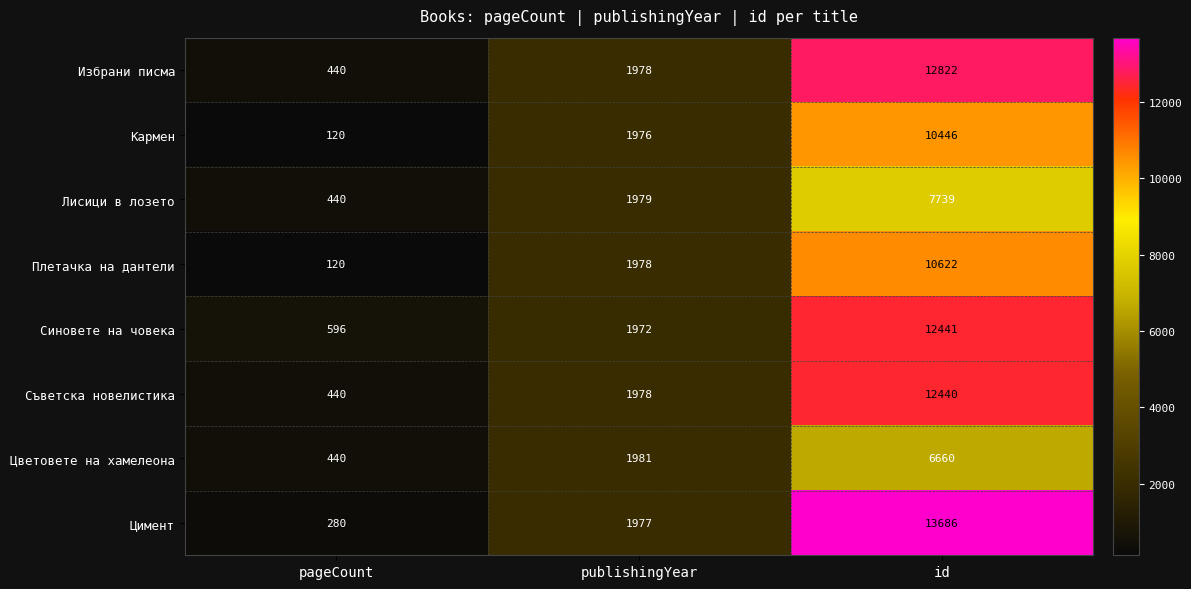

What is the difference between the Кармен values at publishingYear and pageCount?

1856